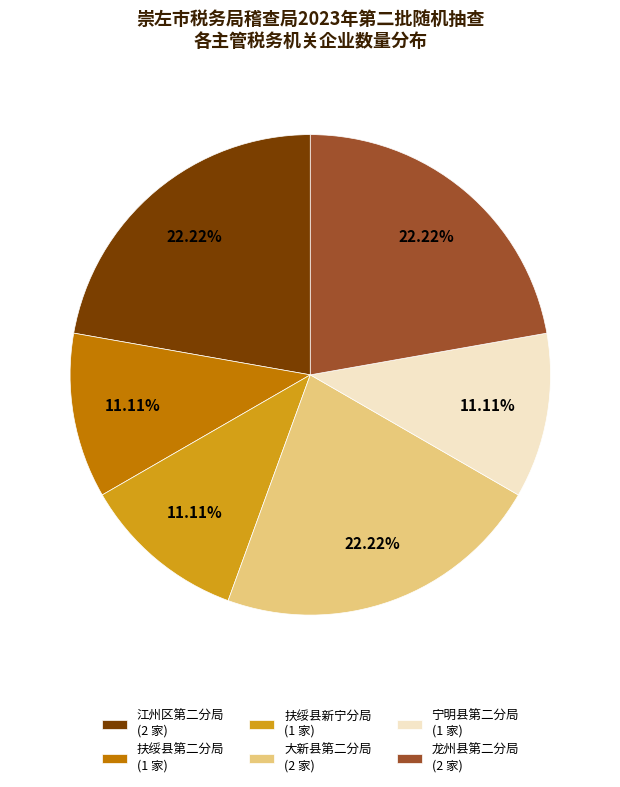

Combined, do 江州区第二分局 (2 家) and 扶绥县新宁分局 (1 家) account for over 50%?

No